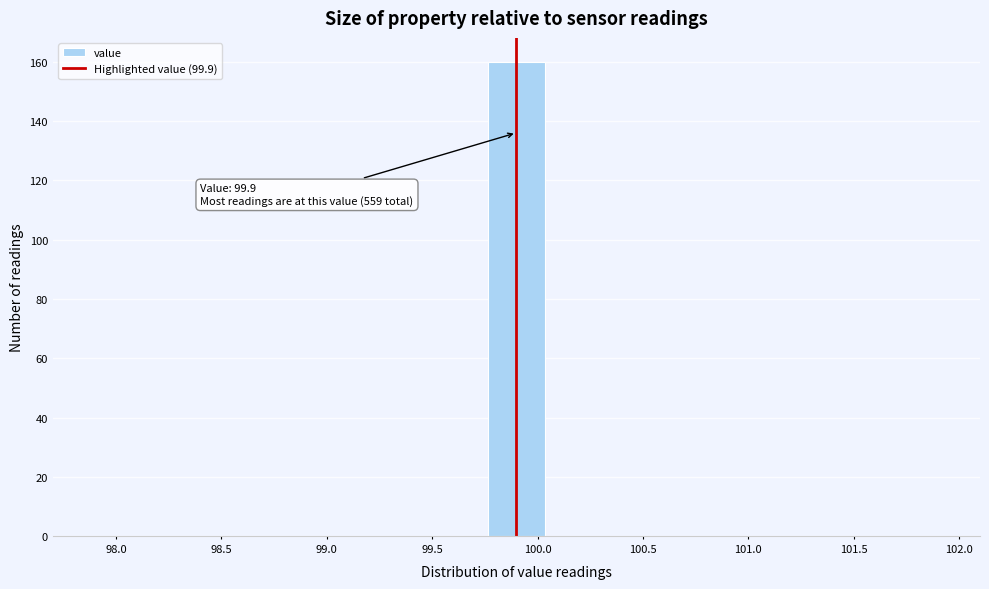

Over which range of the x-axis is the bar tallest?

99.75 to 100.05